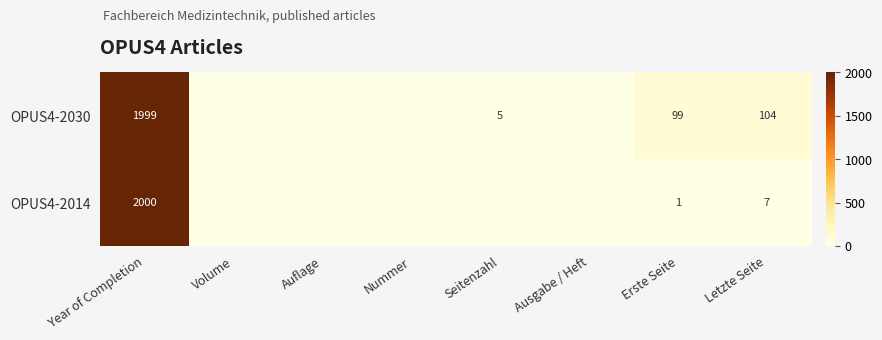

The OPUS4-2014 series shows 1006 at Year of Completion. True or false?

False